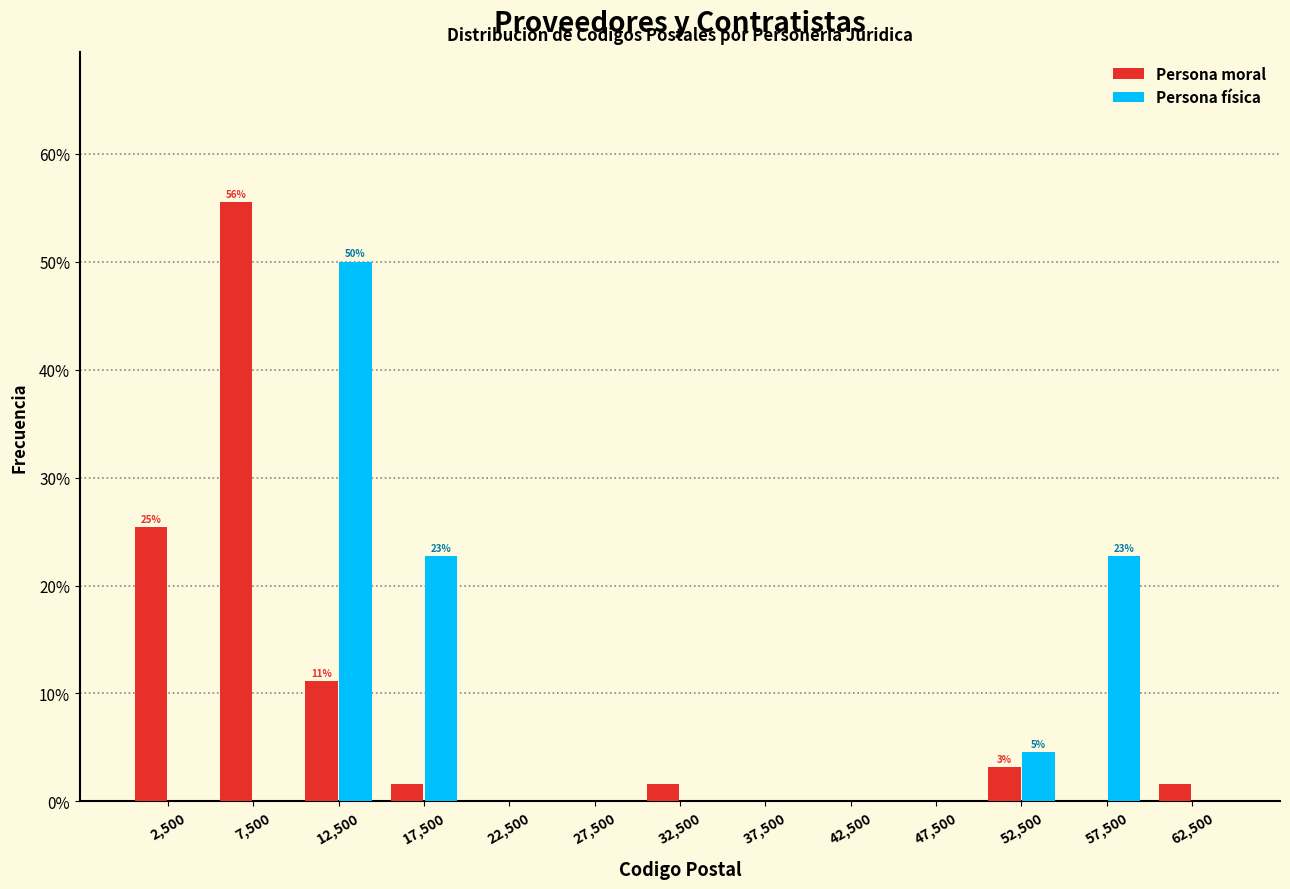

In the Persona moral series, which range on the x-axis has the tallest bar?

5000 to 10000